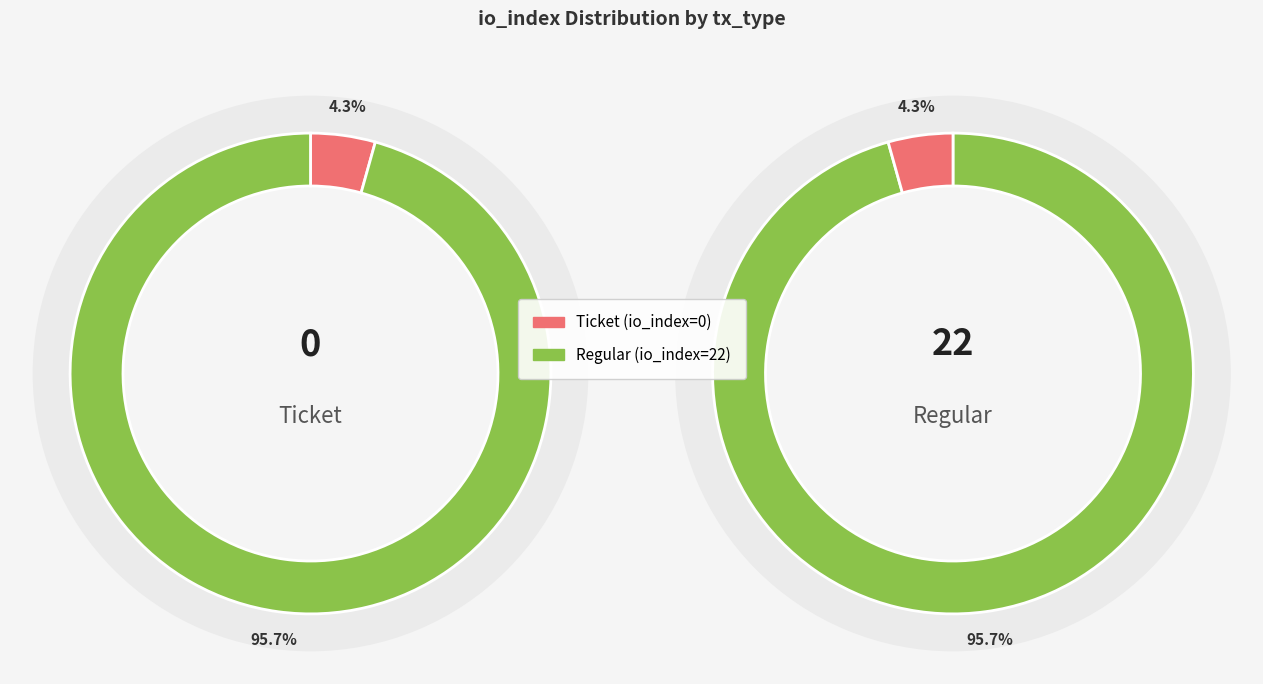

Do Regular and Ticket together represent more than half of the pie?

Yes